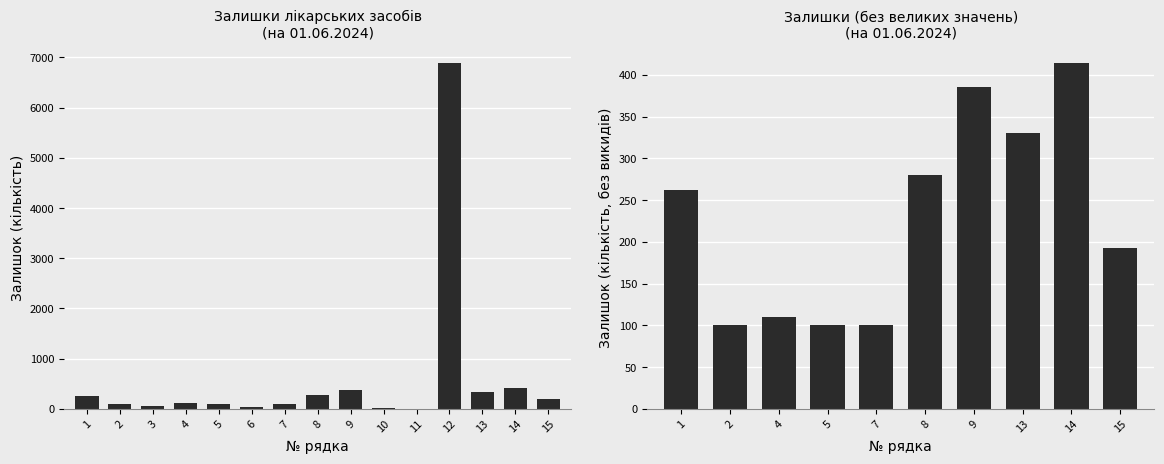

Reading left to right, list all the values displayed in this chart.

262	100	57	110	100	40	100	280	386	12	2	6900	330	415	193